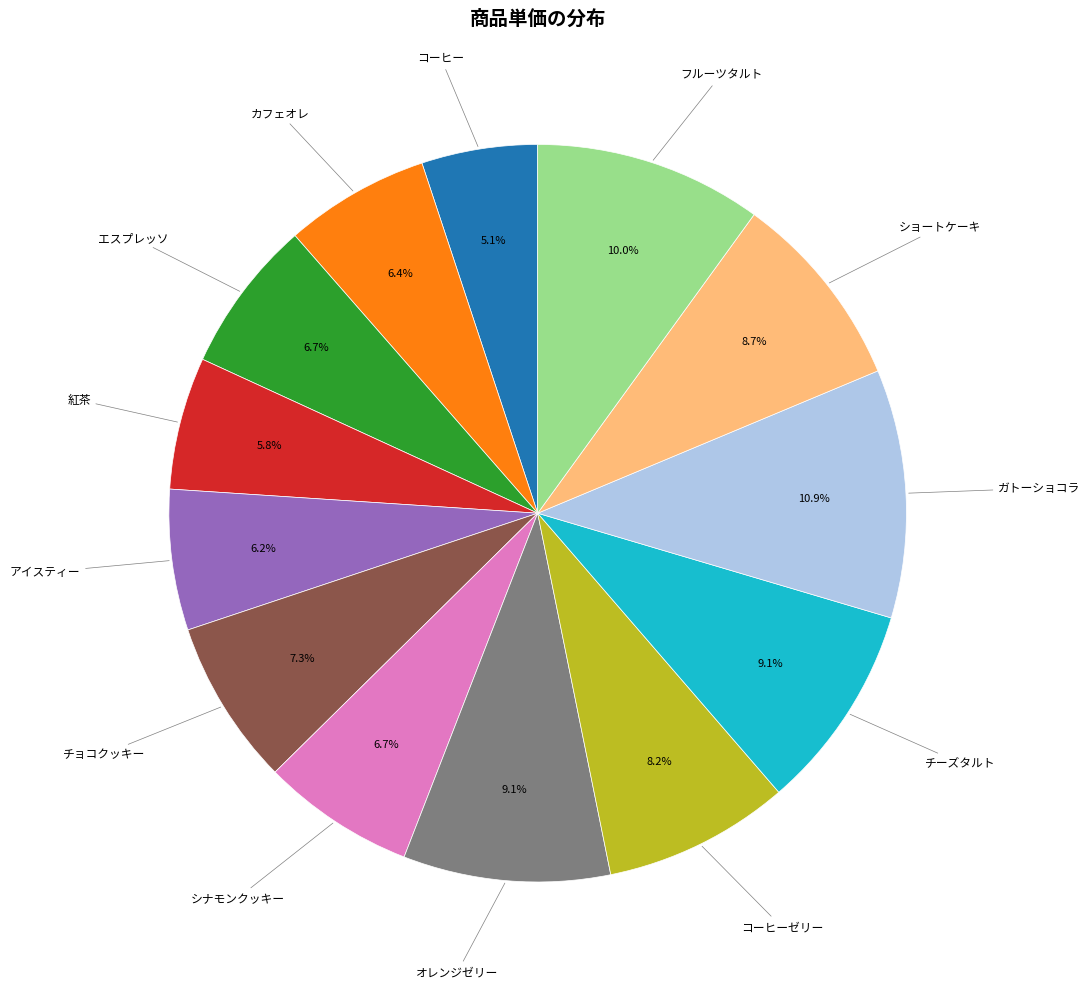

True or false: エスプレッソ accounts for 1% of the total.

False